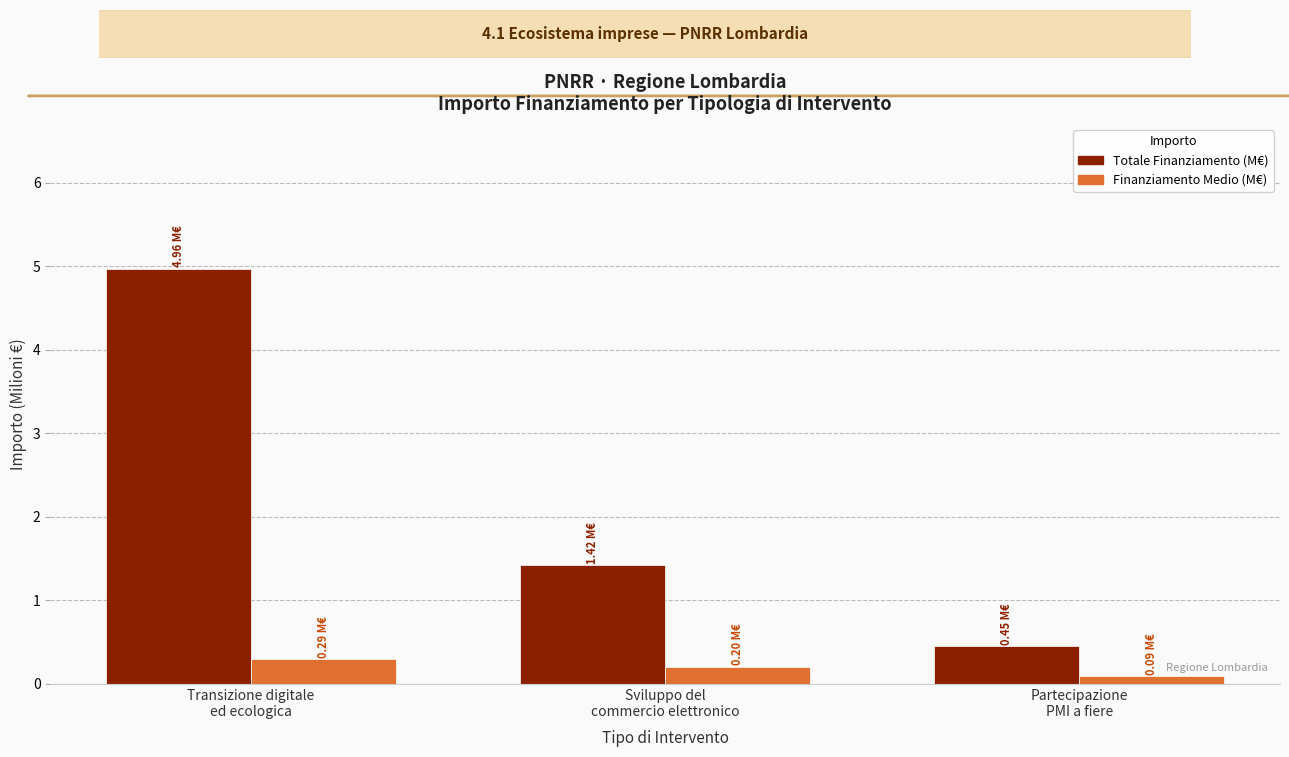

What is the sum of the Totale Finanziamento (M€) values at Partecipazione
PMI a fiere and Sviluppo del
commercio elettronico?

1.9